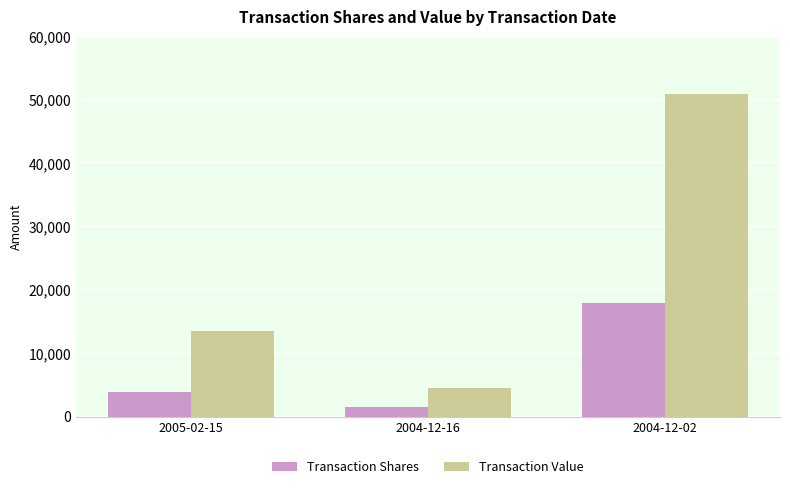

What is the sum of all Transaction Value values?

69095